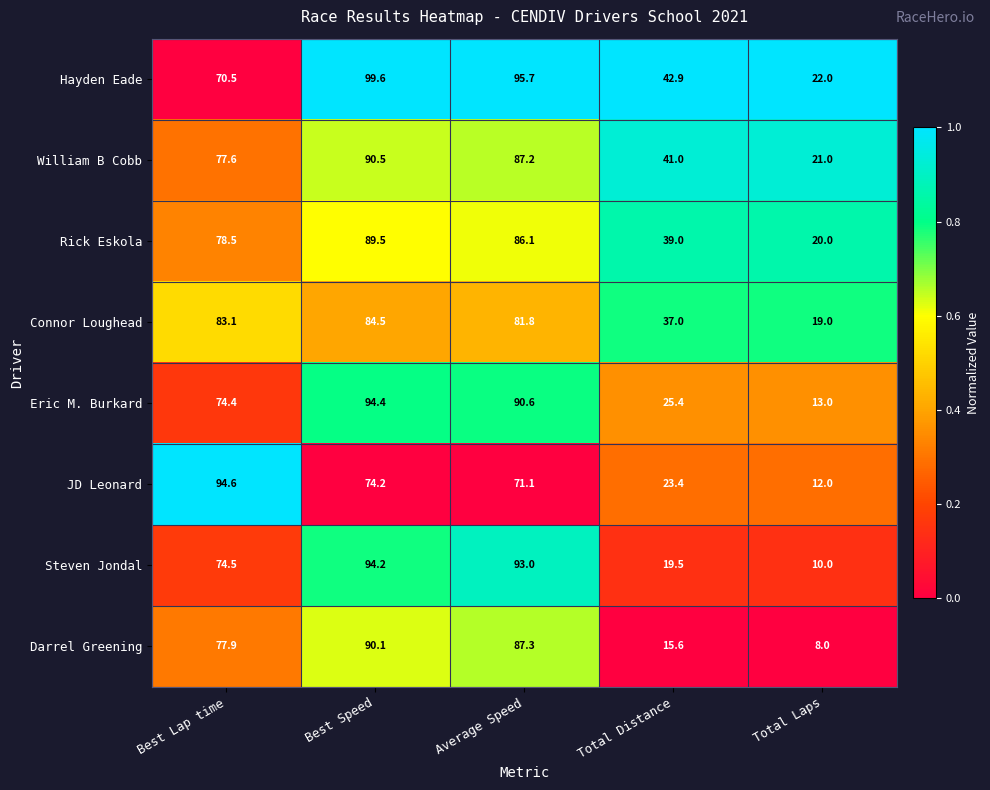

At which category is the sum across all series the highest?

Best Speed